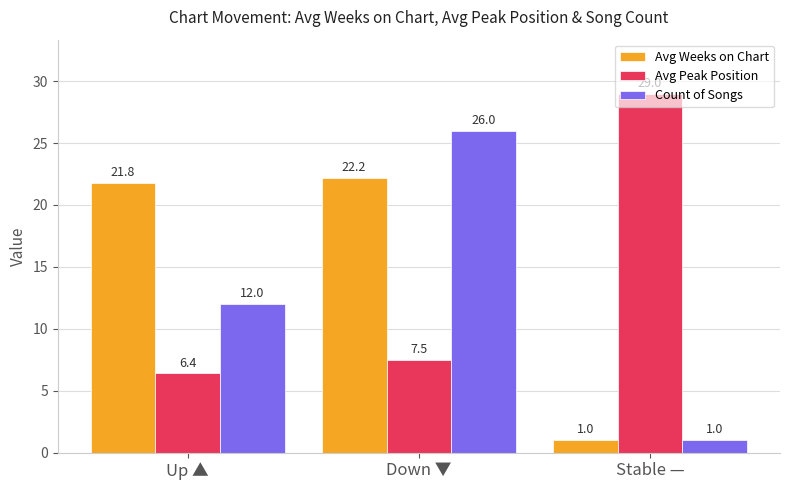

Reading left to right, what are all the values shown in this chart?

Avg Weeks on Chart: Up ▲=21.8	Down ▼=22.2	Stable —=1.0
Avg Peak Position: Up ▲=6.4	Down ▼=7.5	Stable —=29.0
Count of Songs: Up ▲=12.0	Down ▼=26.0	Stable —=1.0